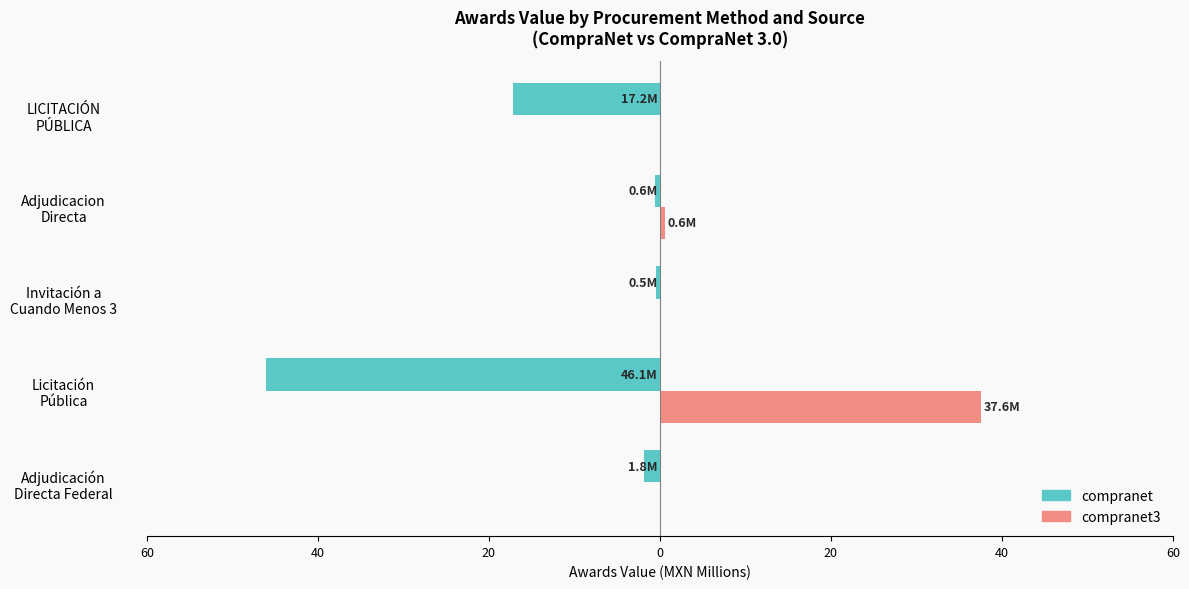

What are all the series names shown in the legend?

compranet, compranet3